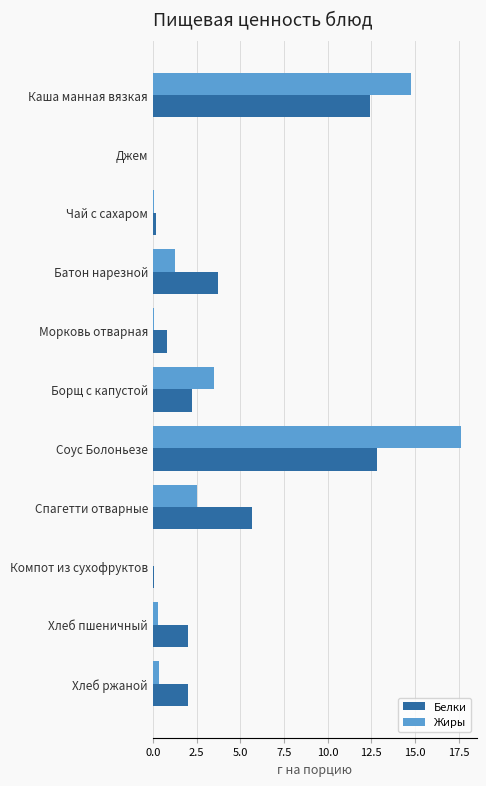

What is the total value across all series at Спагетти отварные?

8.2